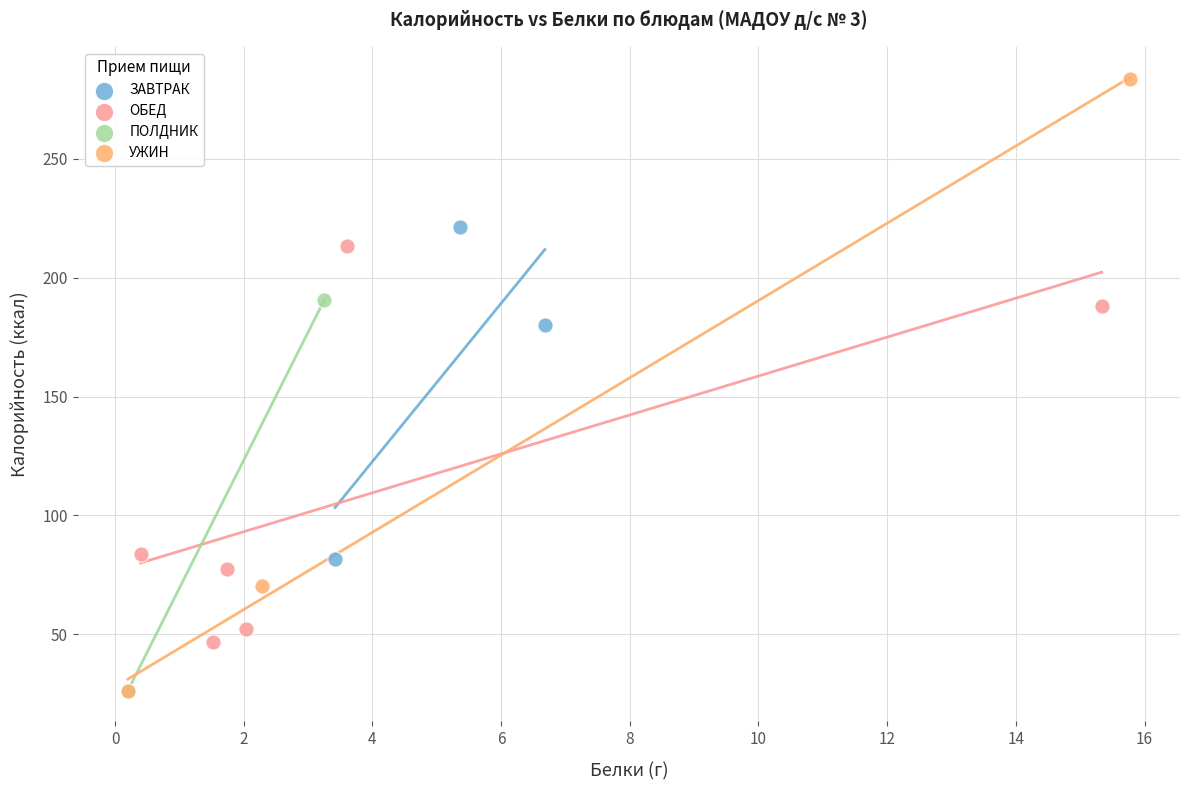

What are all the series names shown in the legend?

ЗАВТРАК, ОБЕД, ПОЛДНИК, УЖИН